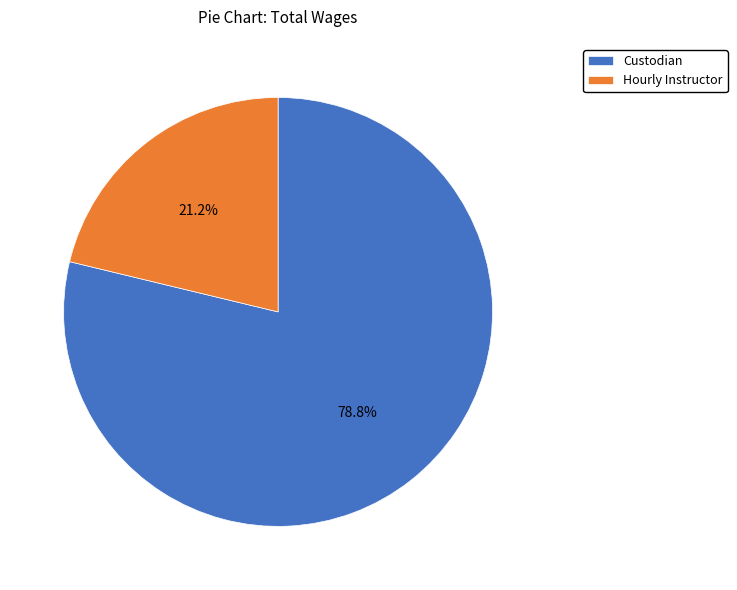

Which category accounts for the majority?

Custodian